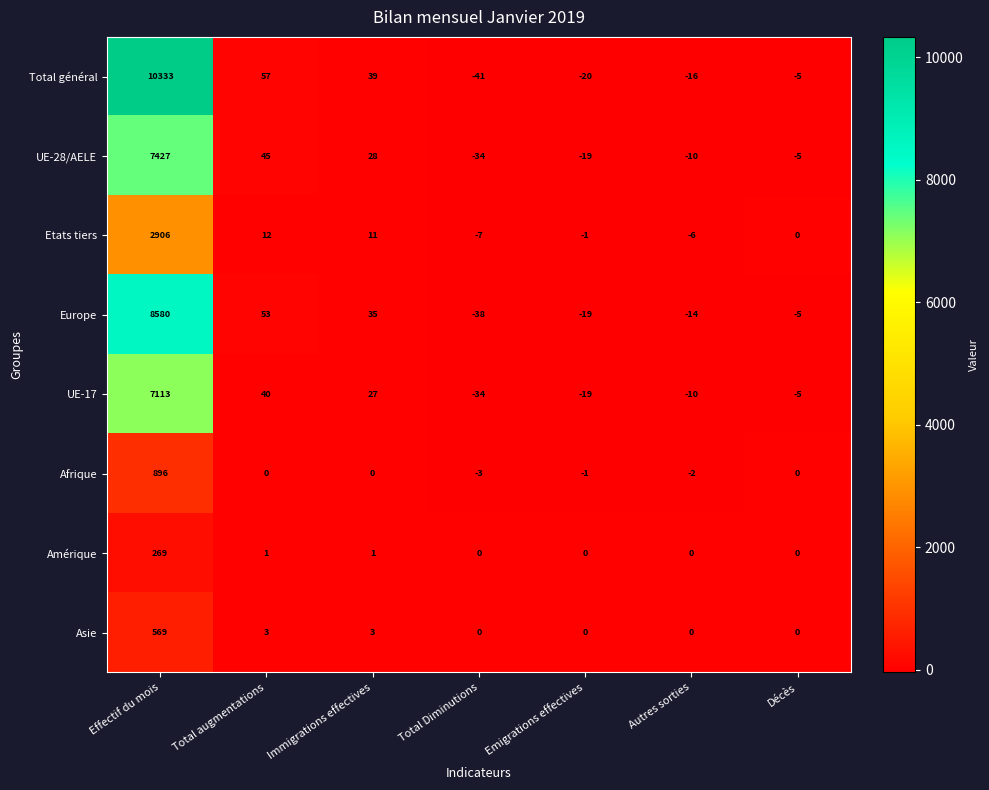

Between Immigrations effectives and Emigrations effectives, which series saw the biggest shift?

Total général